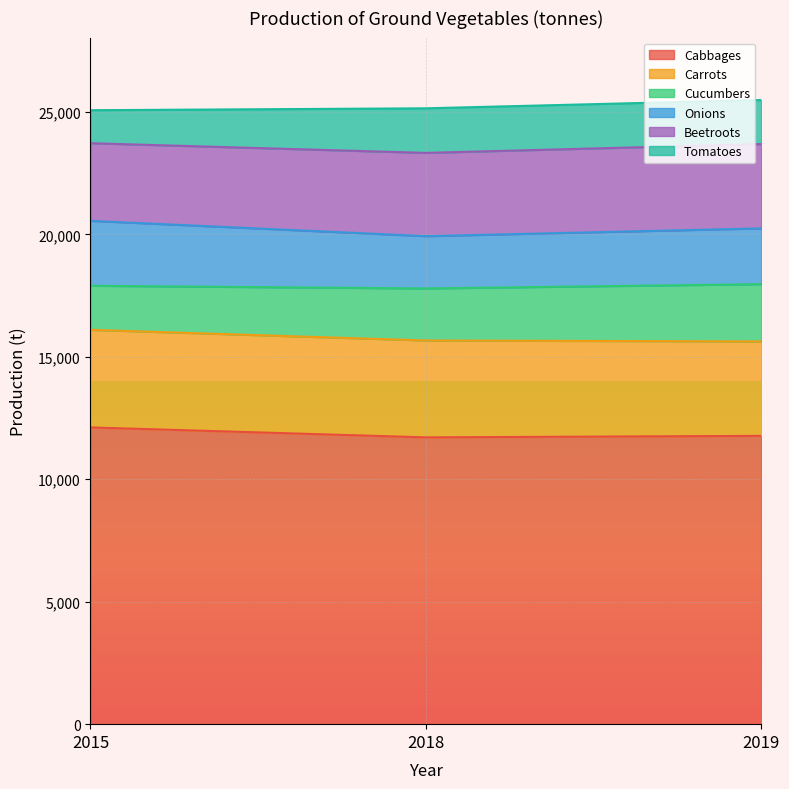

What is the highest value of the Cabbages series?

12116